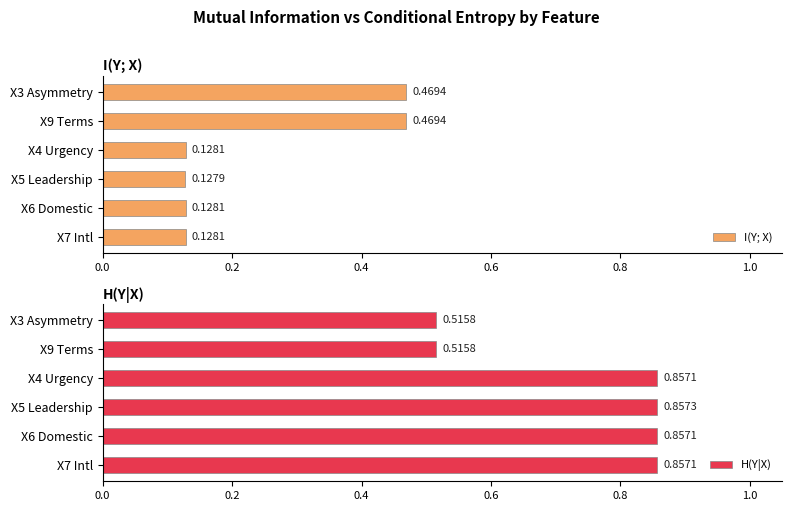

What is the sum of the H(Y|X) values at X5 Leadership and X4 Urgency?

1.7